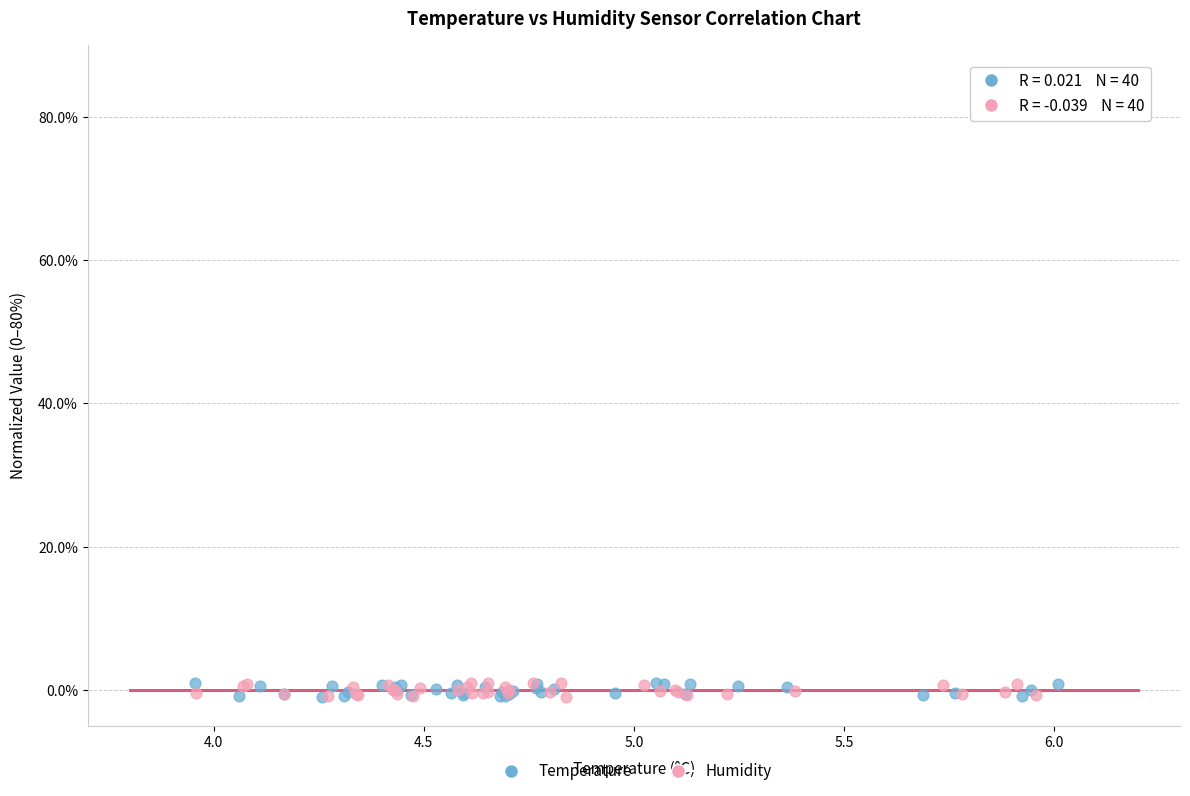

What are all the series names shown in the legend?

Temperature, Humidity